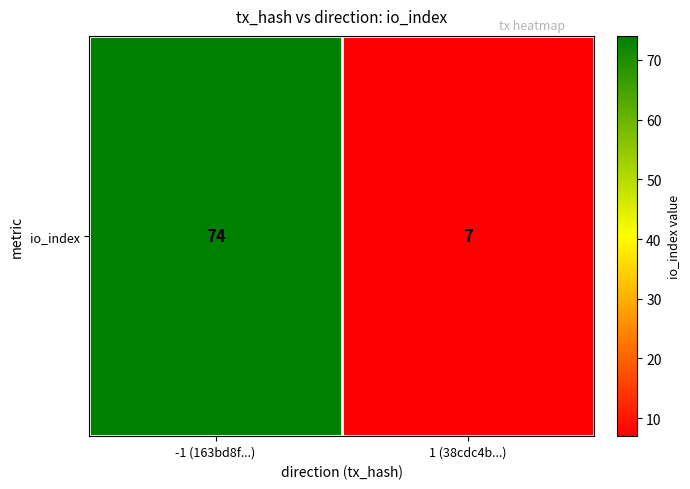

What is the change in value from -1 (163bd8f...) to 1 (38cdc4b...)?

-67